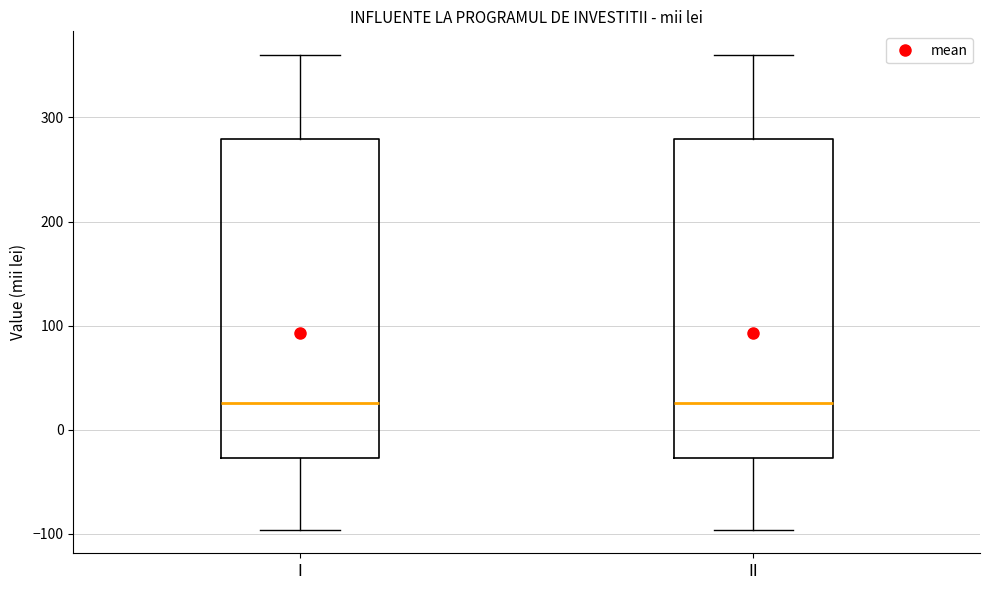

Reading left to right, read every box against the y-axis: the position of its median line, the range the box covers, and the ends of its whiskers. The values are not printed on the chart, so give them approximately, as read against the axis.

I: median 30, box -30 to 280, whiskers -100 to 360
II: median 30, box -30 to 280, whiskers -100 to 360